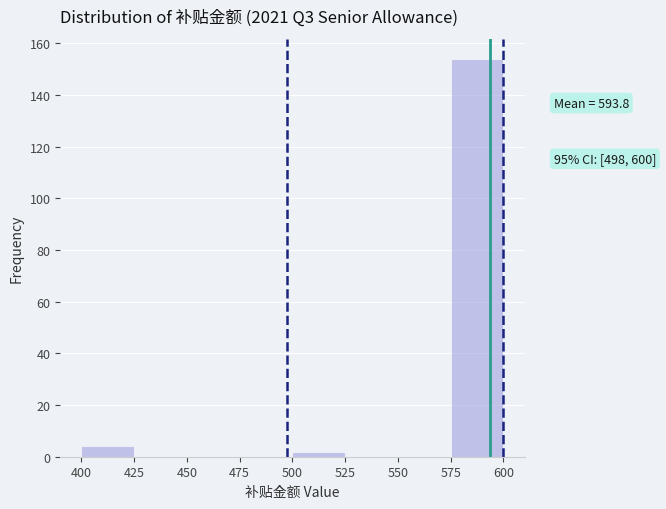

Over which range of the x-axis is the bar tallest?

575 to 600